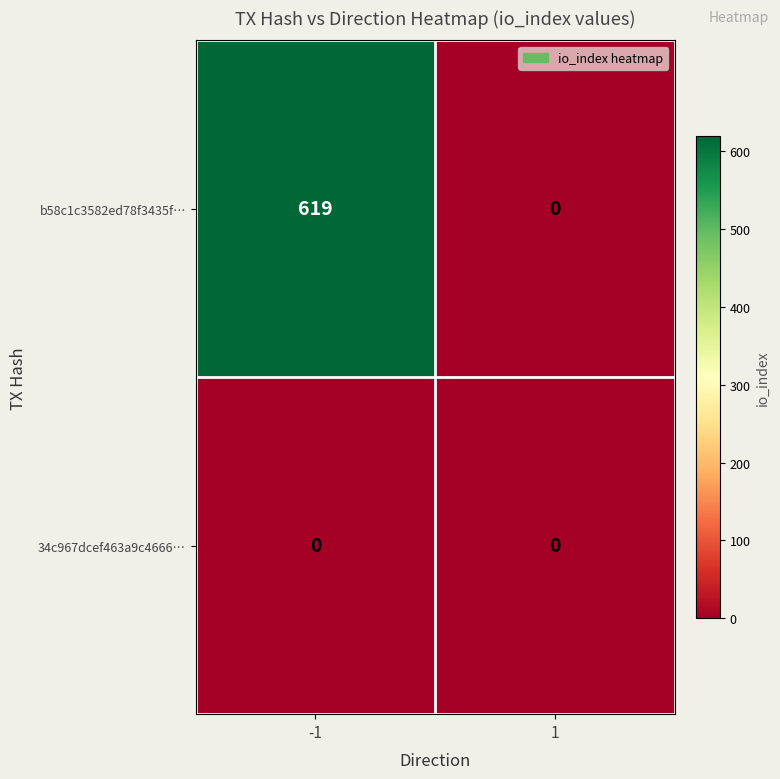

Is it true that b58c1c3582ed78f3435f… equals -424 at 1?

False